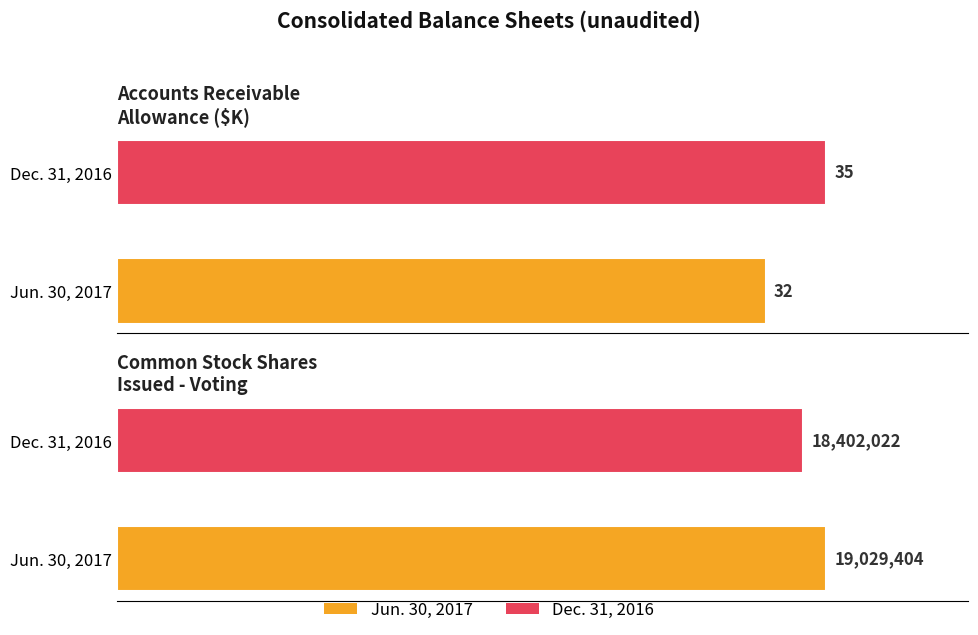

How many data points in Jun. 30, 2017 are above 32?

1